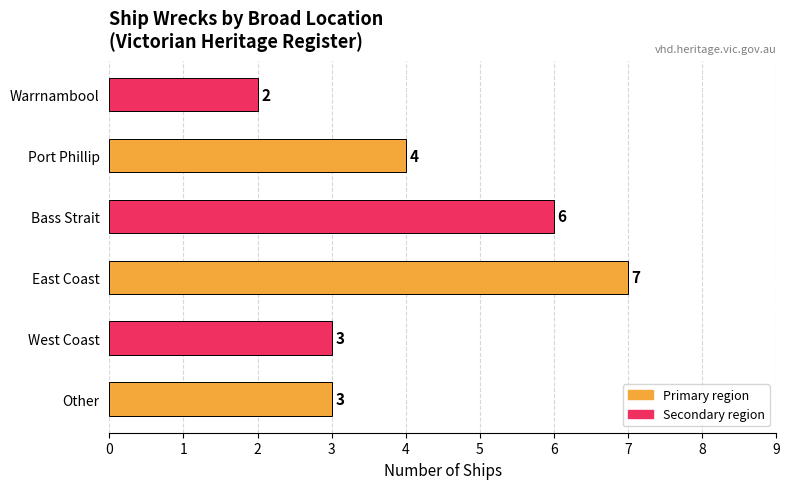

The value at Other is 3. True or false?

True